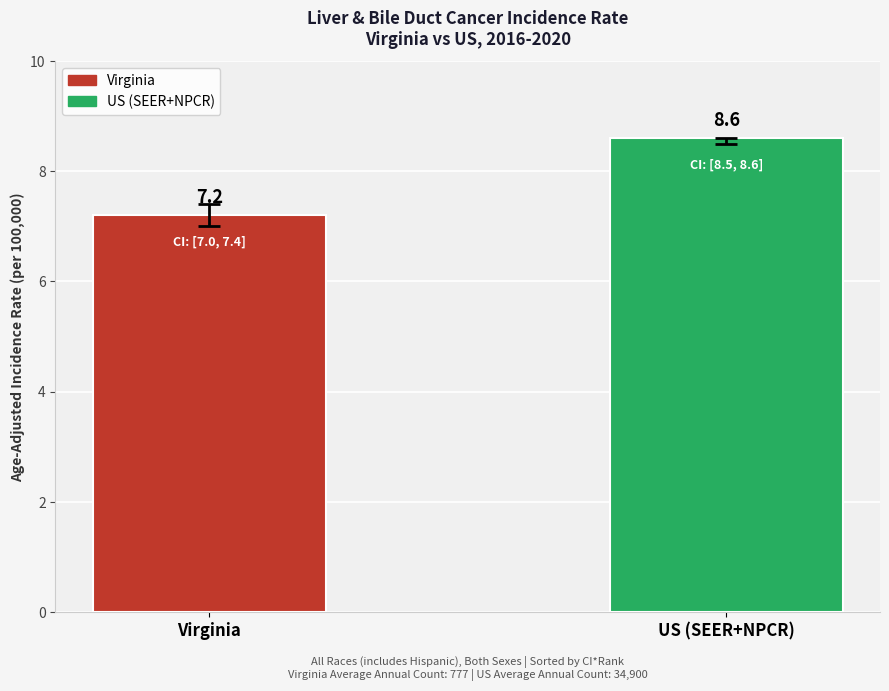

What is the value of the 1st bar from the left?

7.2